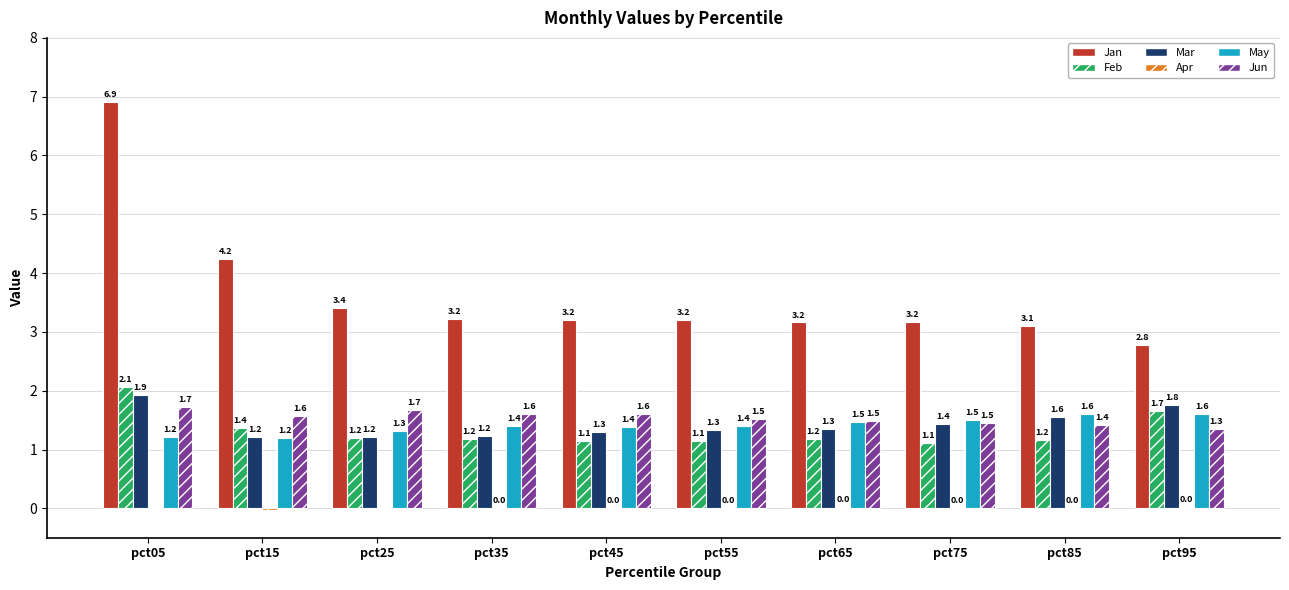

At which label does Mar reach its peak?

pct05